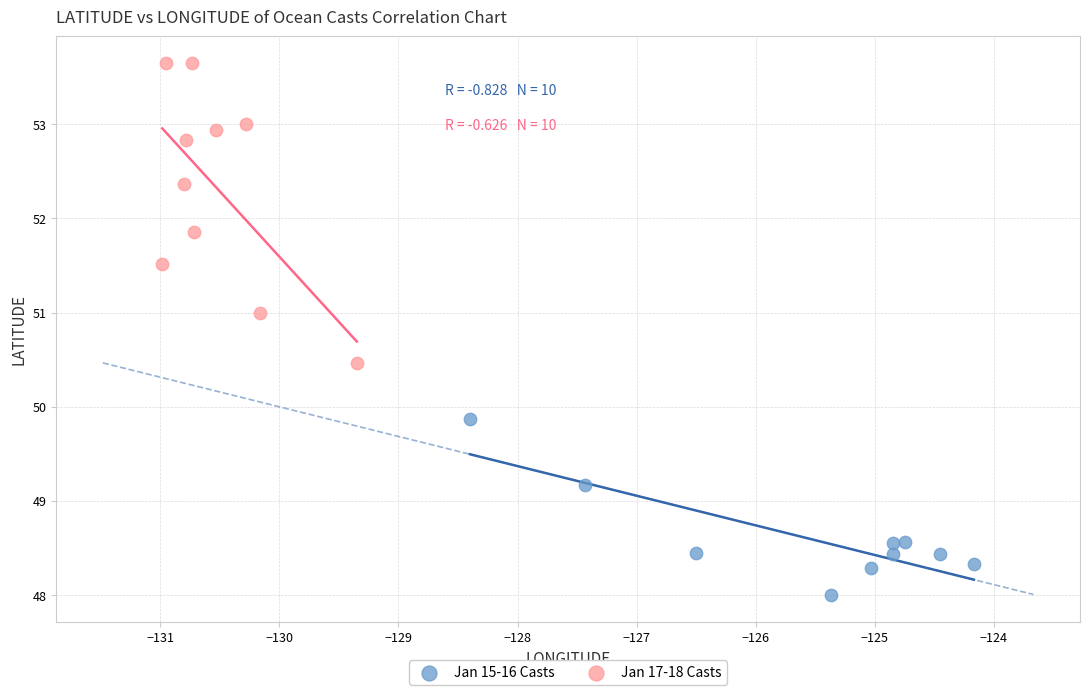

Which series contains the lowest Y value?

Jan 15-16 Casts